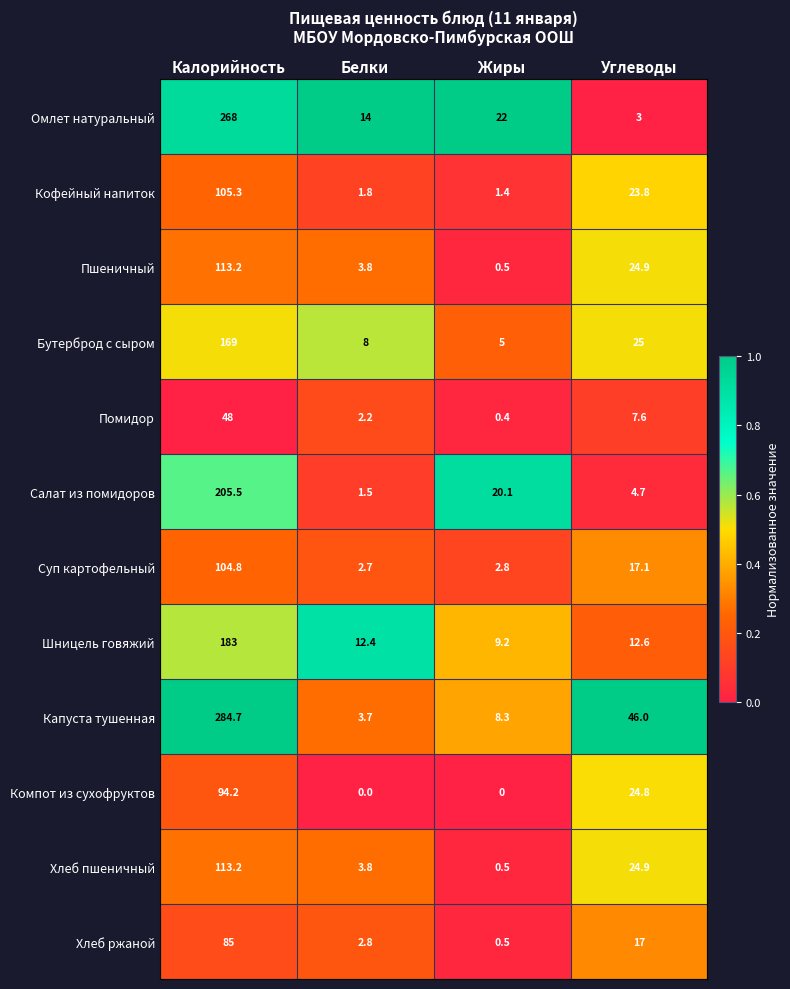

What is the average value of the Суп картофельный series?

31.9